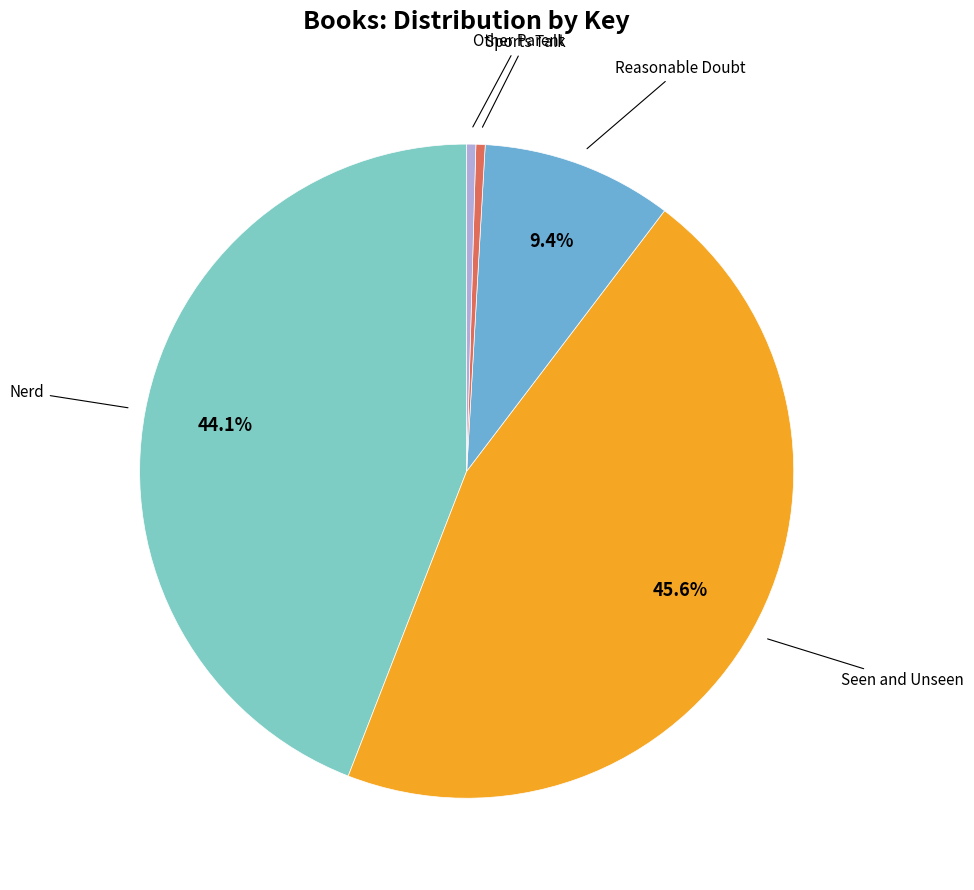

Does any single category account for the majority?

No